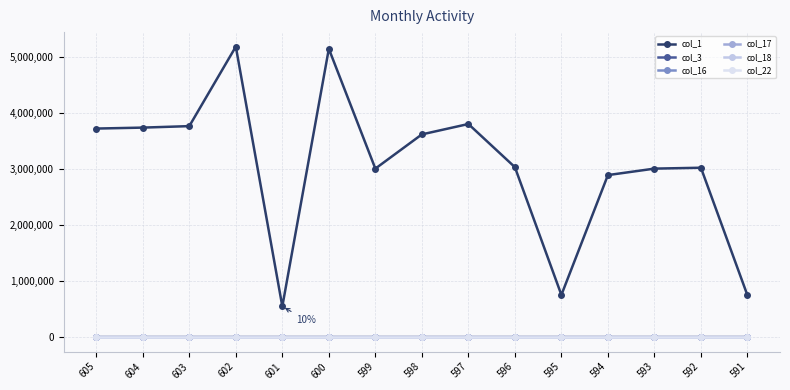

The value of col_1 at 603 is 3768303. True or false?

True